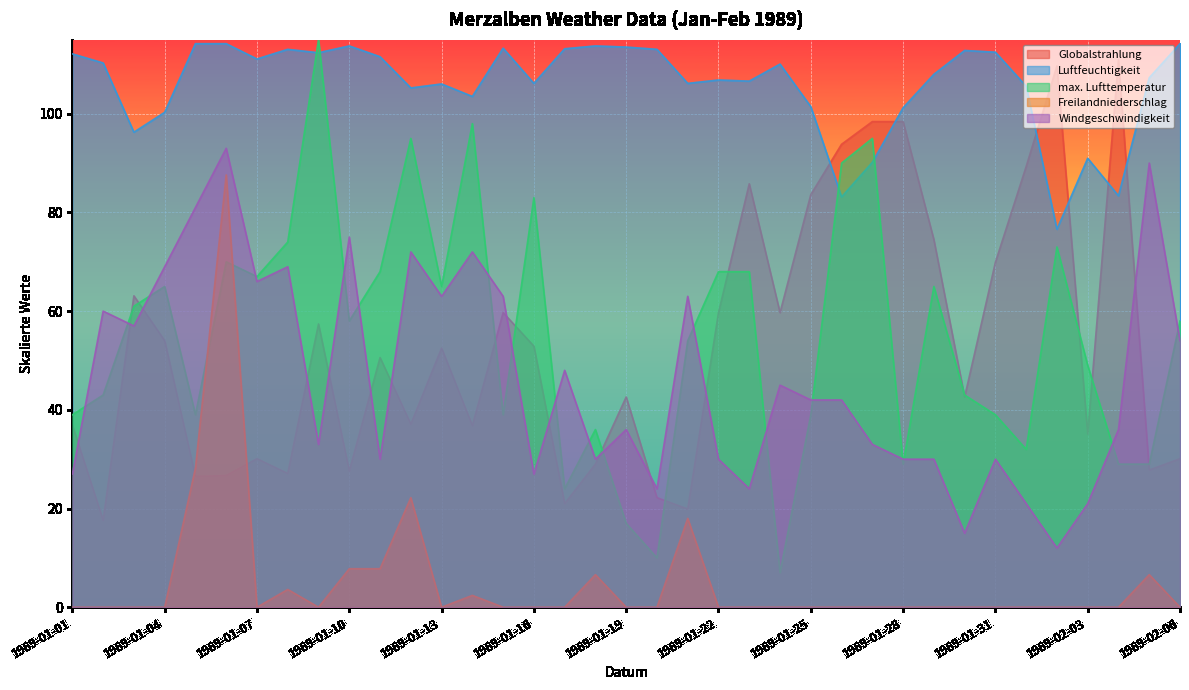

What is the highest value of the Luftfeuchtigkeit series?

114.2